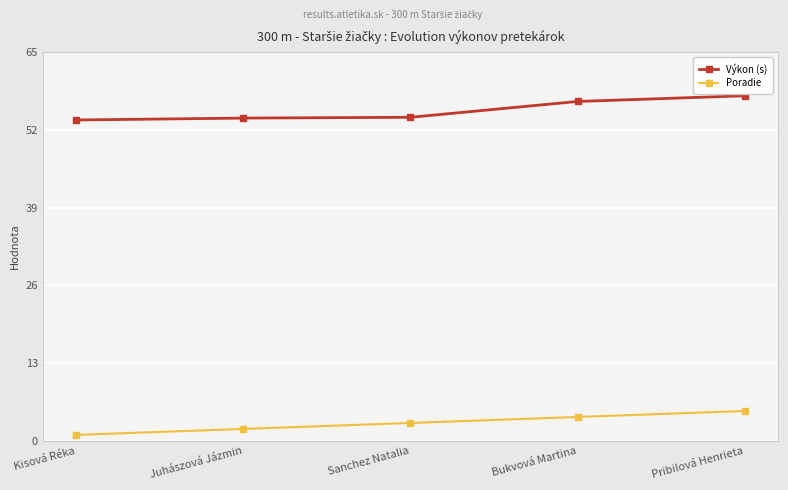

Which series has the largest total across all categories?

Výkon (s)